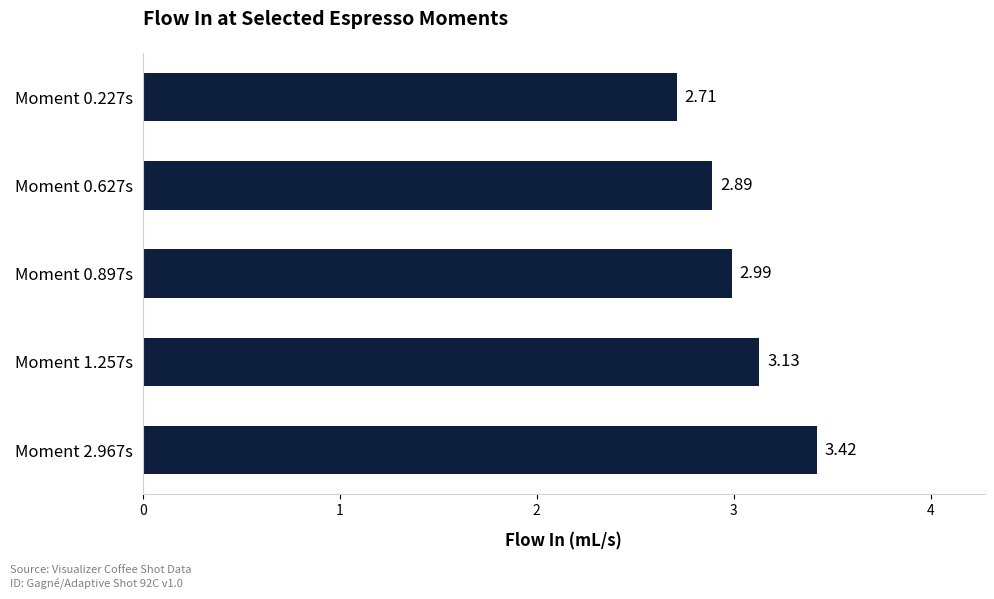

At which category does the chart reach its minimum across all series?

Moment 0.227s